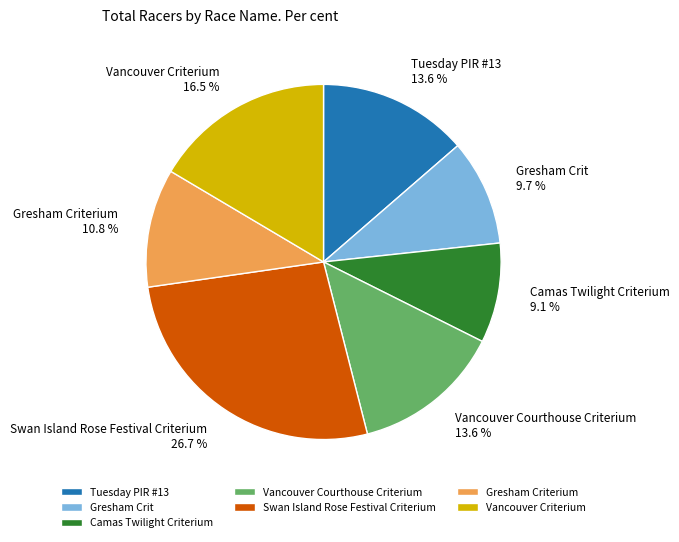

What is the total percentage of Gresham Criterium and Vancouver Criterium?

27.3%